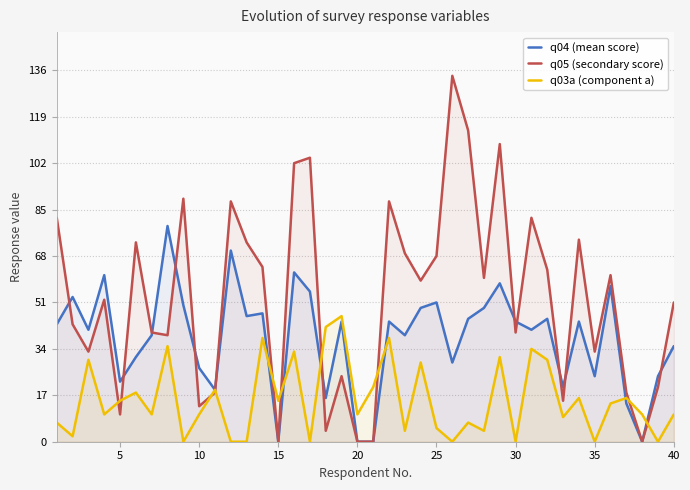

What is the total value across all series at 30?

84